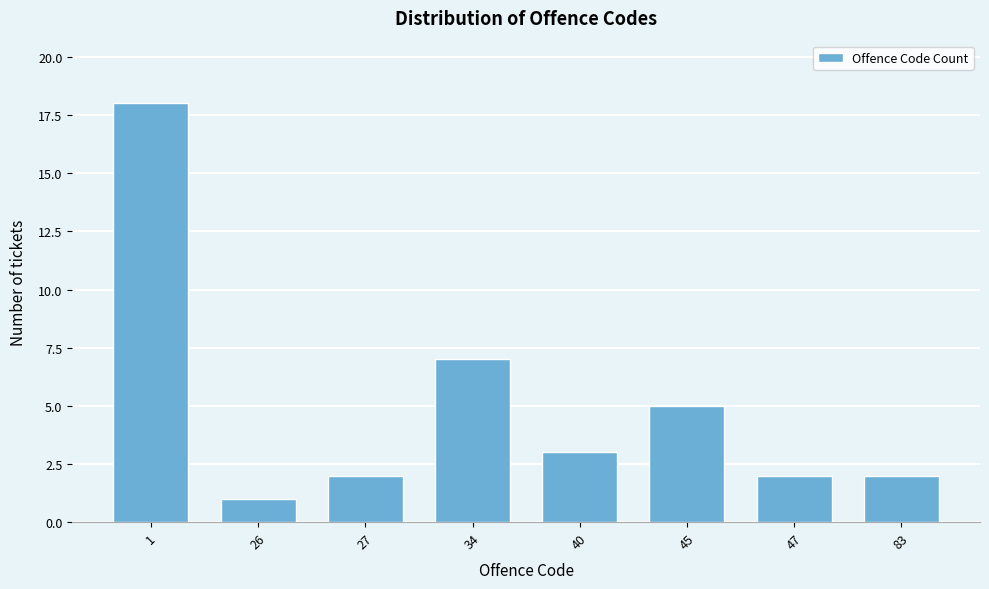

Reading left to right, extract all data points from this chart.

1=18	26=1	27=2	34=7	40=3	45=5	47=2	83=2